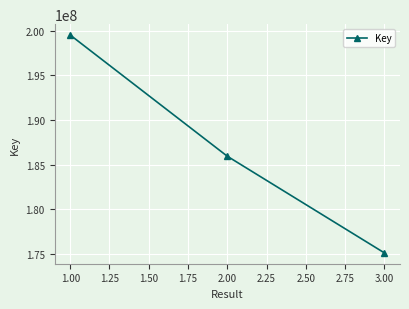

List the labels in order of value, smallest first.

3.00, 2.00, 1.00